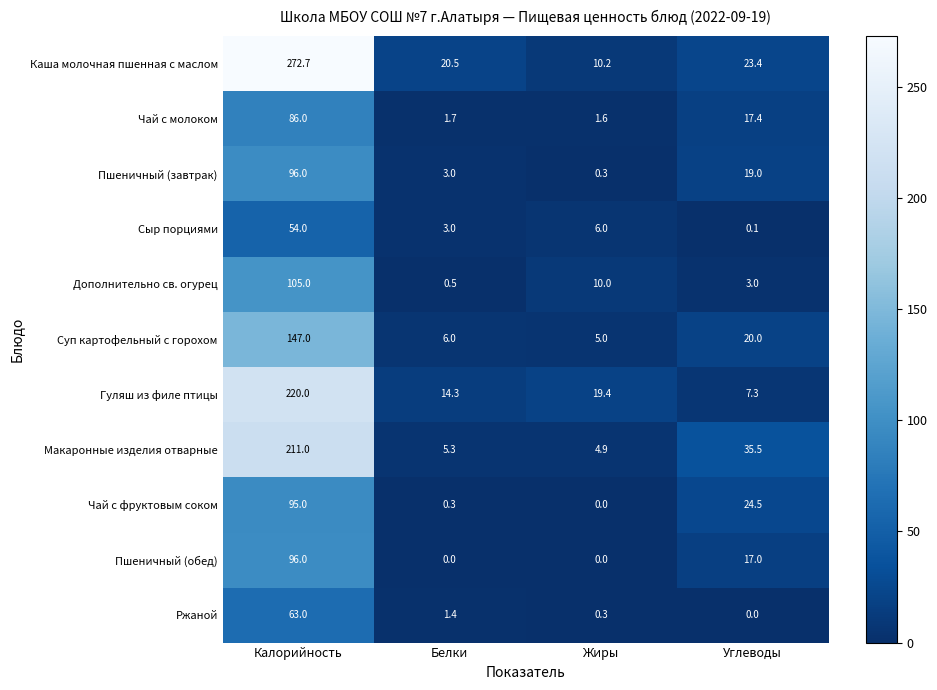

Is it true that Макаронные изделия отварные equals 4.9 at Жиры?

True